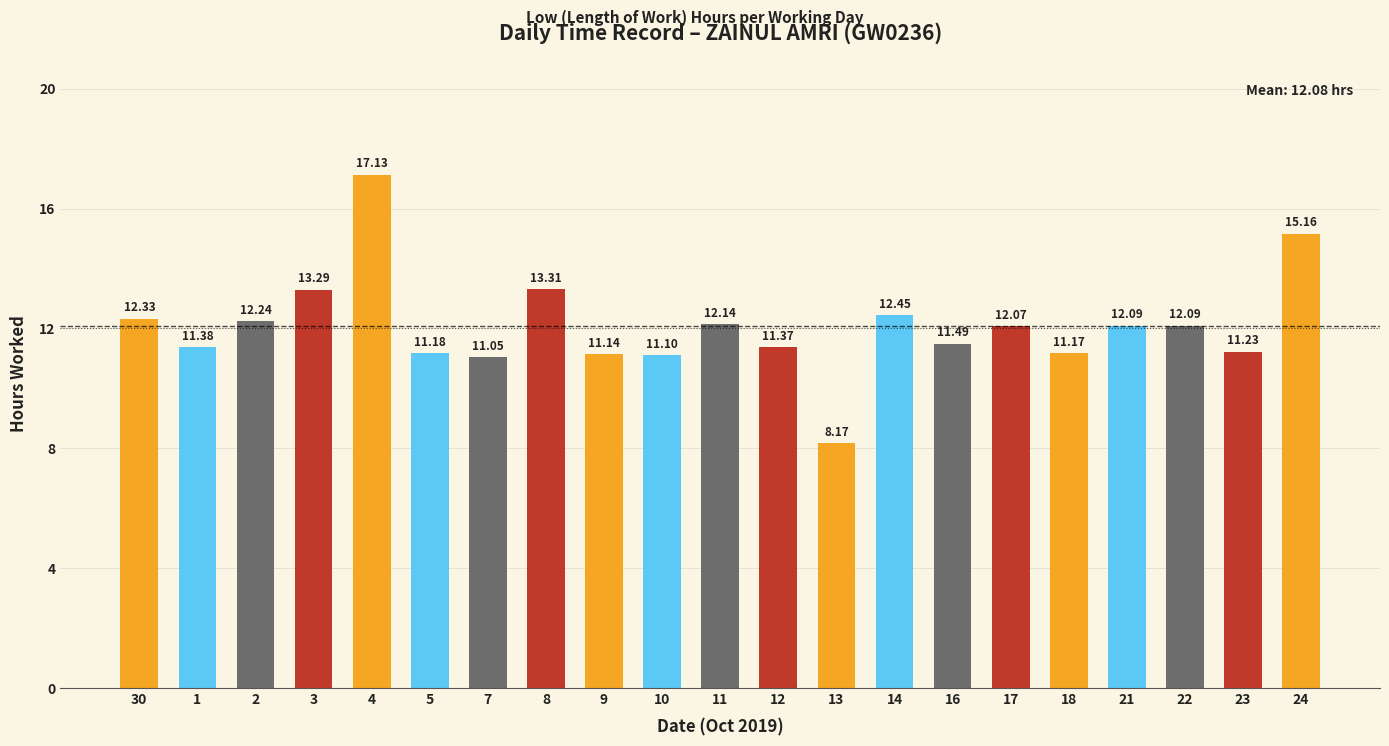

What is the change in value from 13 to 16?

+3.3